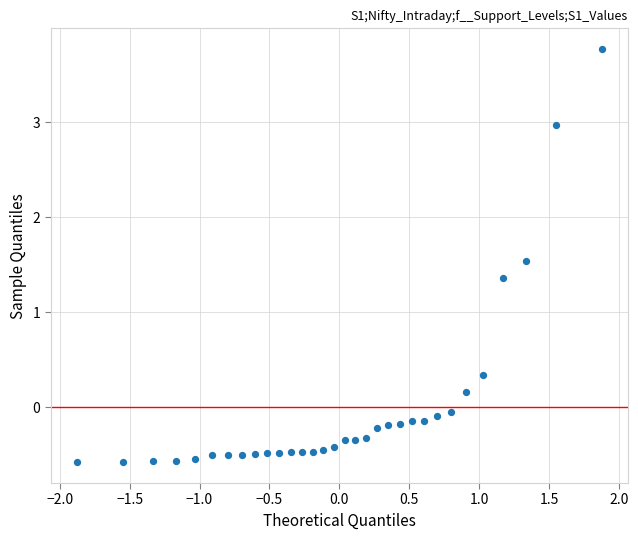

What is the range of Y values (max minus min)?

4.3